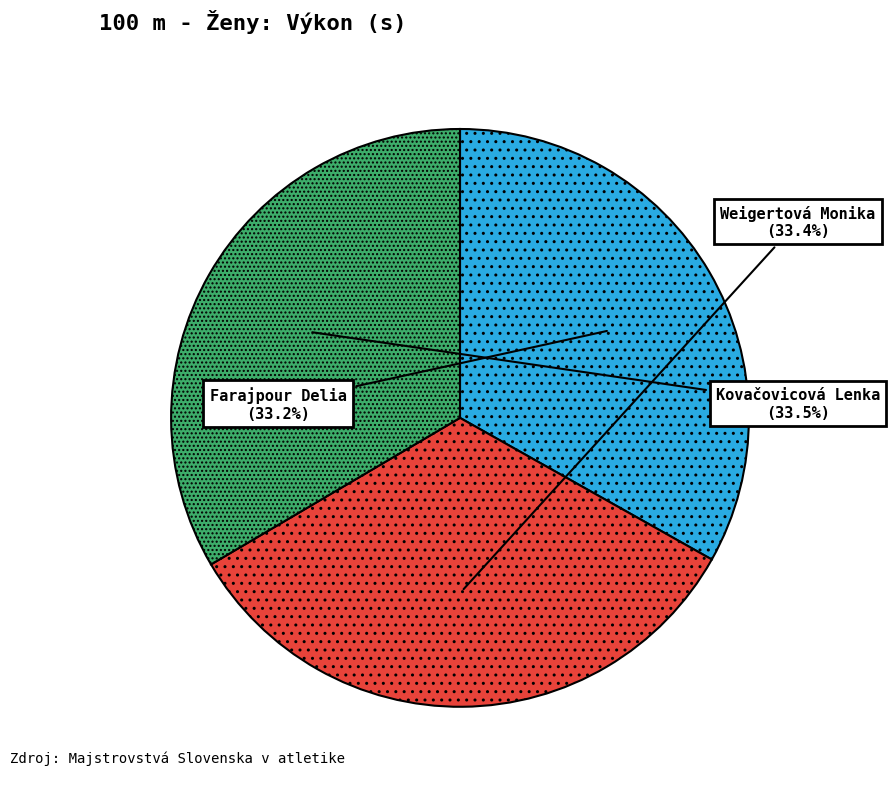

Is there a majority slice in this chart?

No